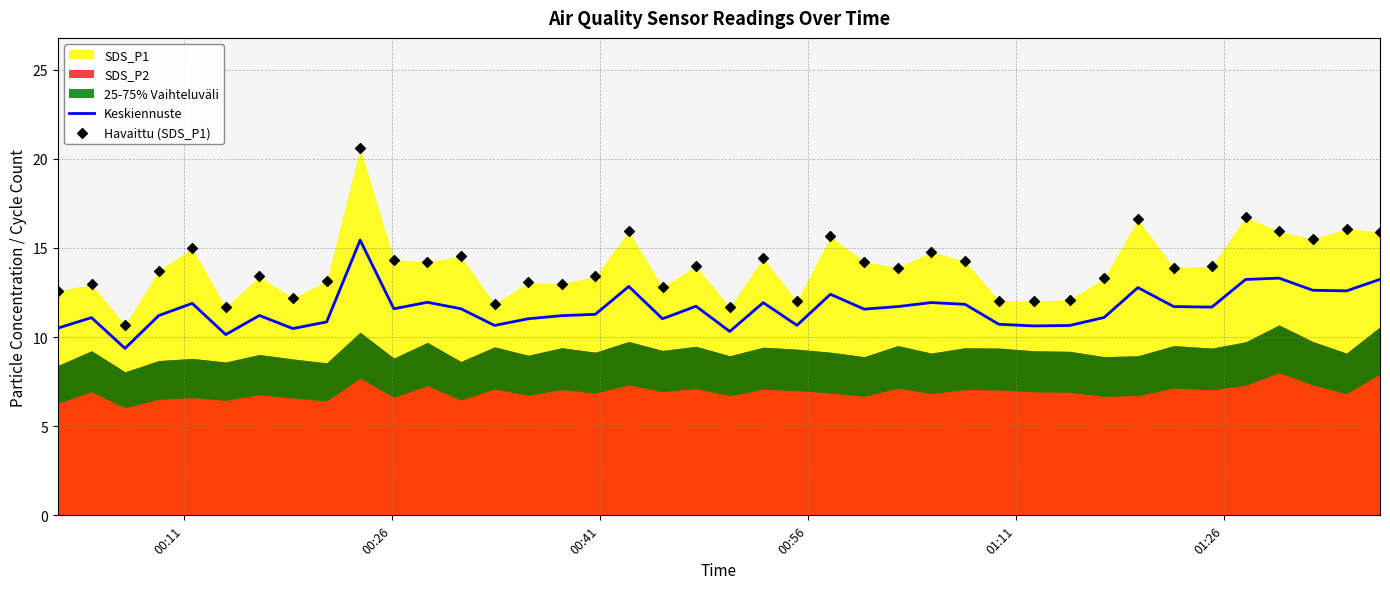

What is the lowest value of the Keskiennuste series?

9.4